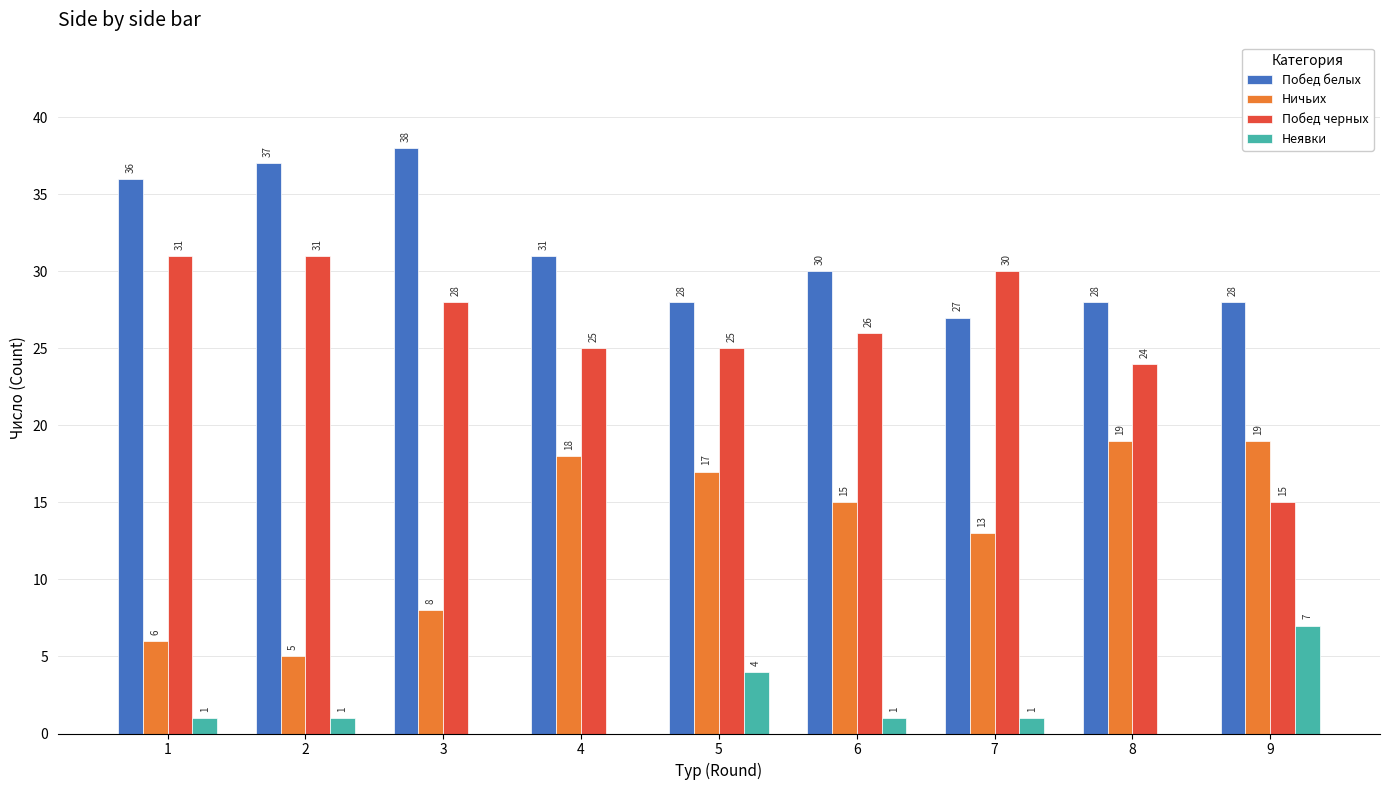

Reading left to right, what are all the values shown in this chart?

Побед белых: 1=36	2=37	3=38	4=31	5=28	6=30	7=27	8=28	9=28
Ничьих: 1=6	2=5	3=8	4=18	5=17	6=15	7=13	8=19	9=19
Побед черных: 1=31	2=31	3=28	4=25	5=25	6=26	7=30	8=24	9=15
Неявки: 1=1	2=1	3=0	4=0	5=4	6=1	7=1	8=0	9=7